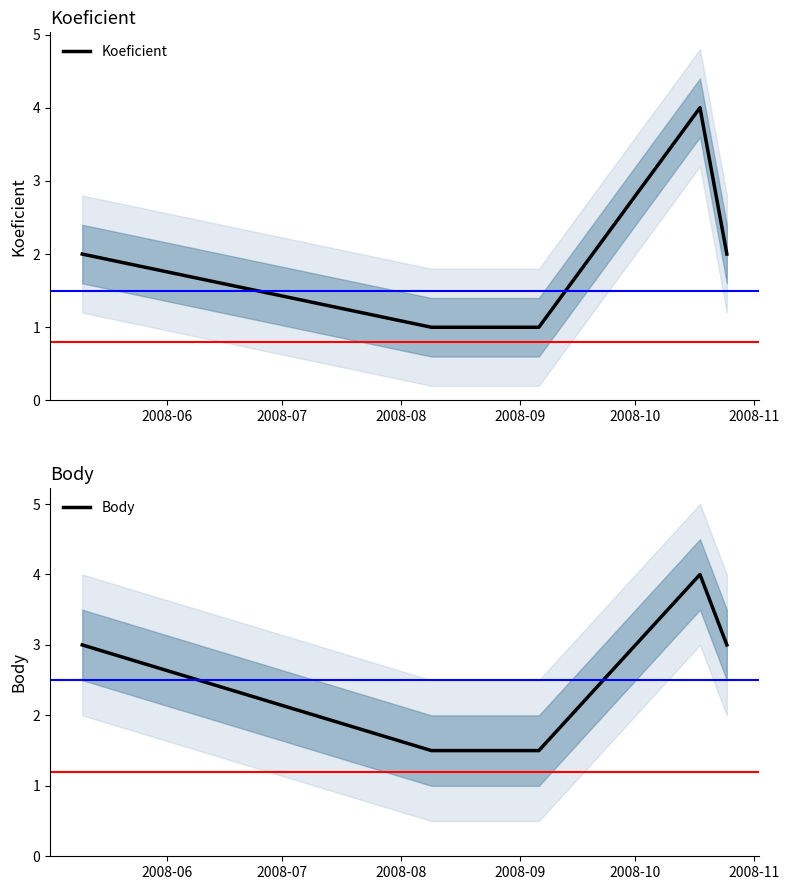

What is the lowest value of the Body series?

1.5